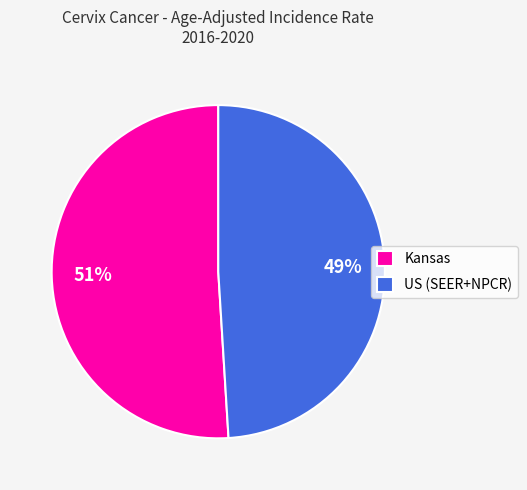

To the nearest percent, what portion does US (SEER+NPCR) represent?

49%